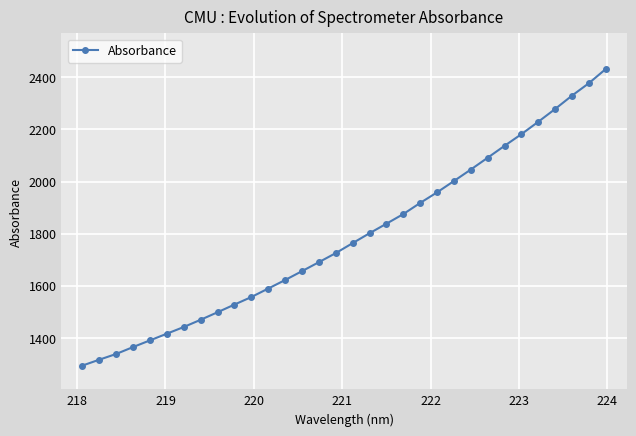

What is the value of the 21st point from the left?

1918.0